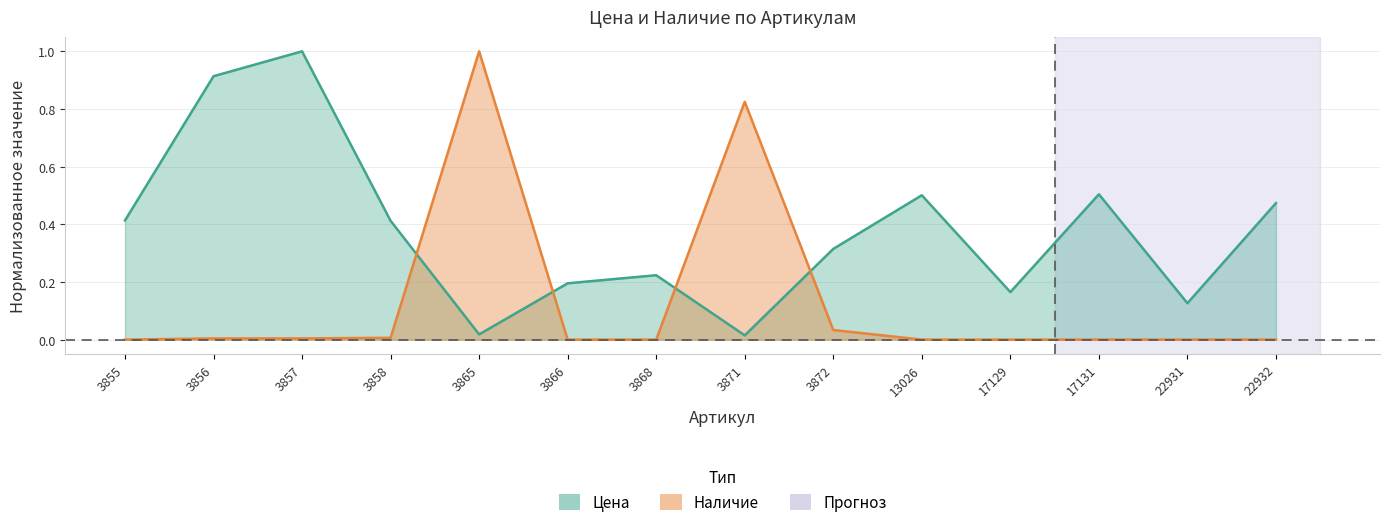

Which category has the lowest value in the Наличие series?

3855